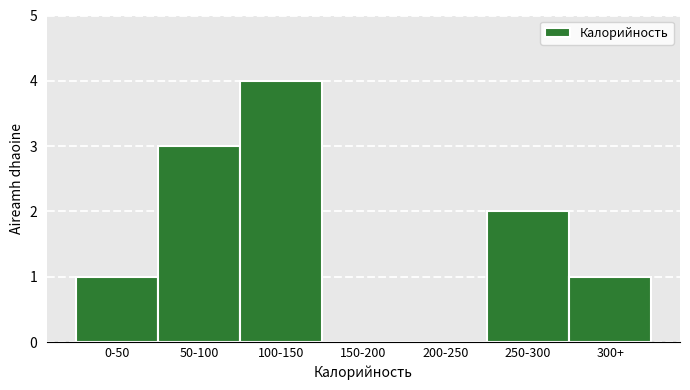

Reading left to right, extract all data points from this chart.

0-50=1	50-100=3	100-150=4	150-200=0	200-250=0	250-300=2	300+=1